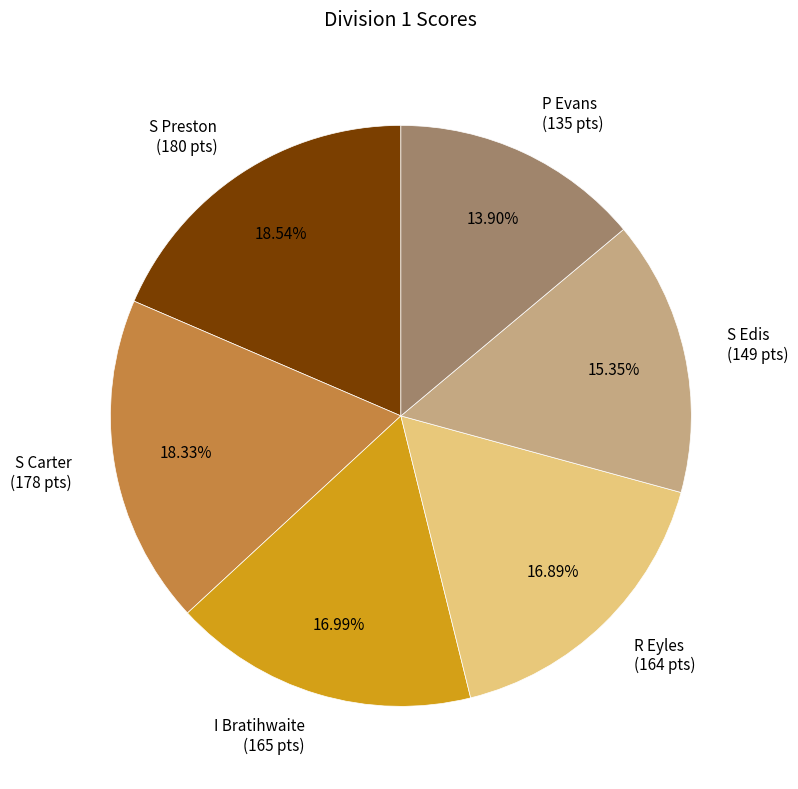

Does any single category account for the majority?

No